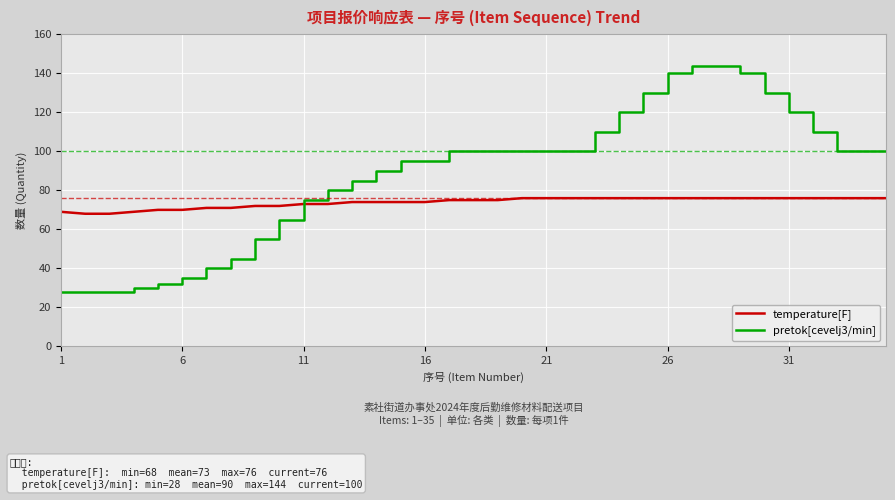

Which series has the widest spread of values?

pretok[cevelj3/min]